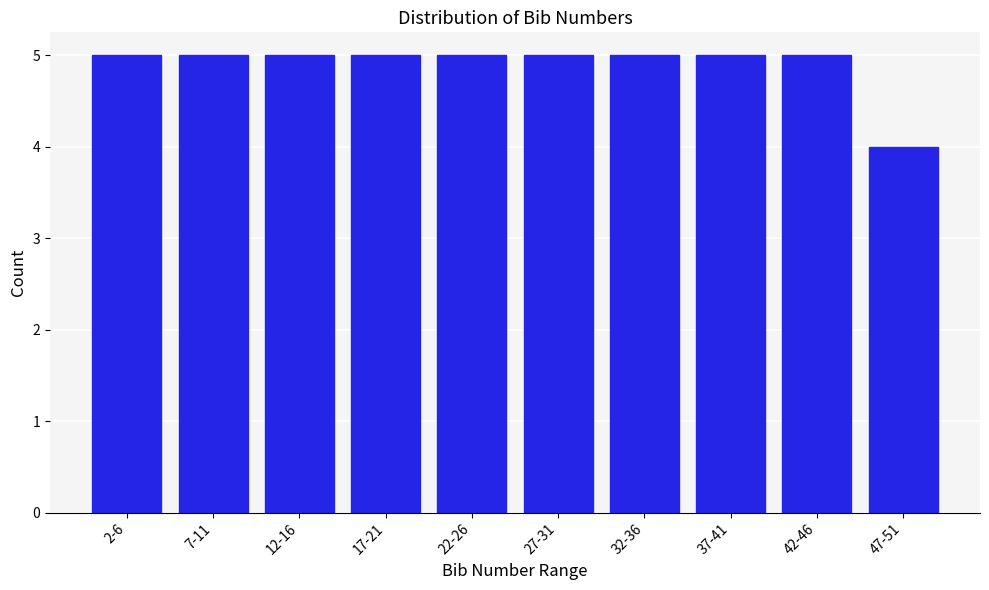

Reading left to right, what are all the values shown in this chart?

5	5	5	5	5	5	5	5	5	4